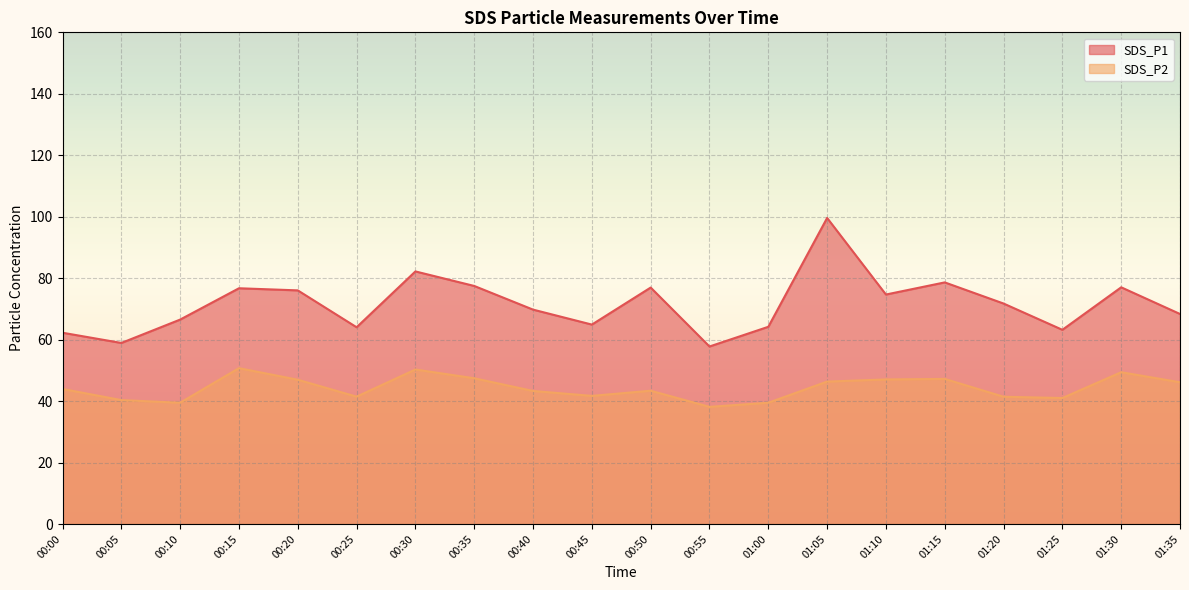

Reading right to left, what are all the values shown in this chart?

SDS_P1: 68.3	77.0	63.2	71.8	78.6	74.7	99.6	64.2	57.8	77.0	64.9	69.8	77.5	82.2	64.0	76.0	76.7	66.5	58.9	62.2
SDS_P2: 46.1	49.4	41.0	41.4	47.2	47.0	46.4	39.5	38.1	43.4	41.7	43.3	47.4	50.3	41.5	47.0	50.7	39.5	40.3	44.0